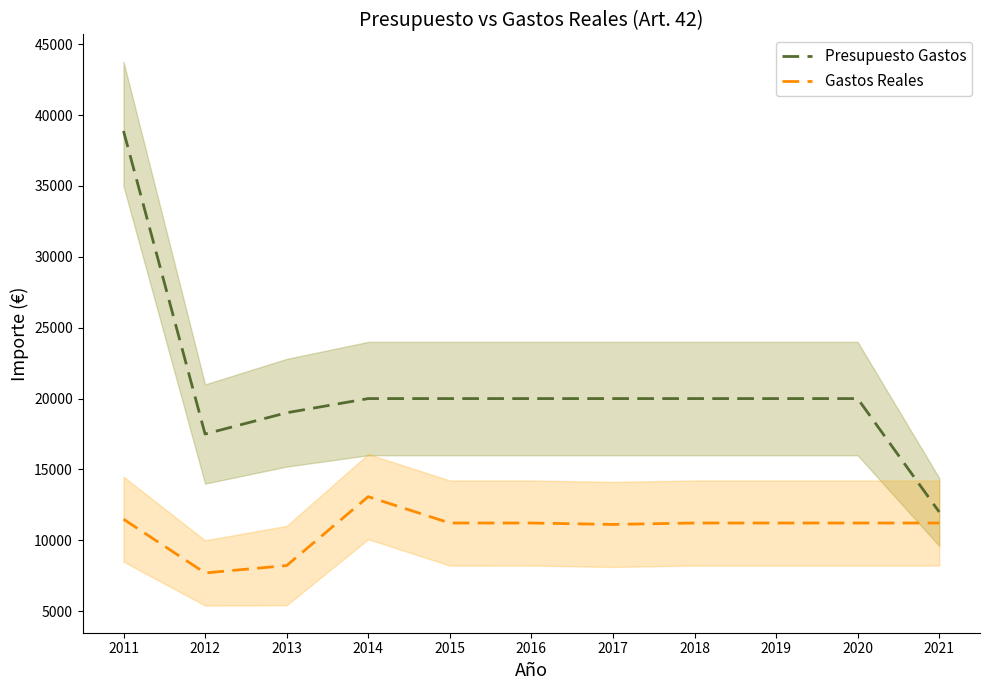

Reading right to left, what are all the values shown in this chart?

Presupuesto Gastos: 2021=12000.0	2020=20000.0	2019=20000.0	2018=20000.0	2017=20000.0	2016=20000.0	2015=20000.0	2014=20000.0	2013=19000.0	2012=17500.0	2011=38880.0
Gastos Reales: 2021=11221.3	2020=11221.3	2019=11221.3	2018=11221.3	2017=11121.3	2016=11221.3	2015=11222.0	2014=13080.0	2013=8220.0	2012=7700.0	2011=11491.9